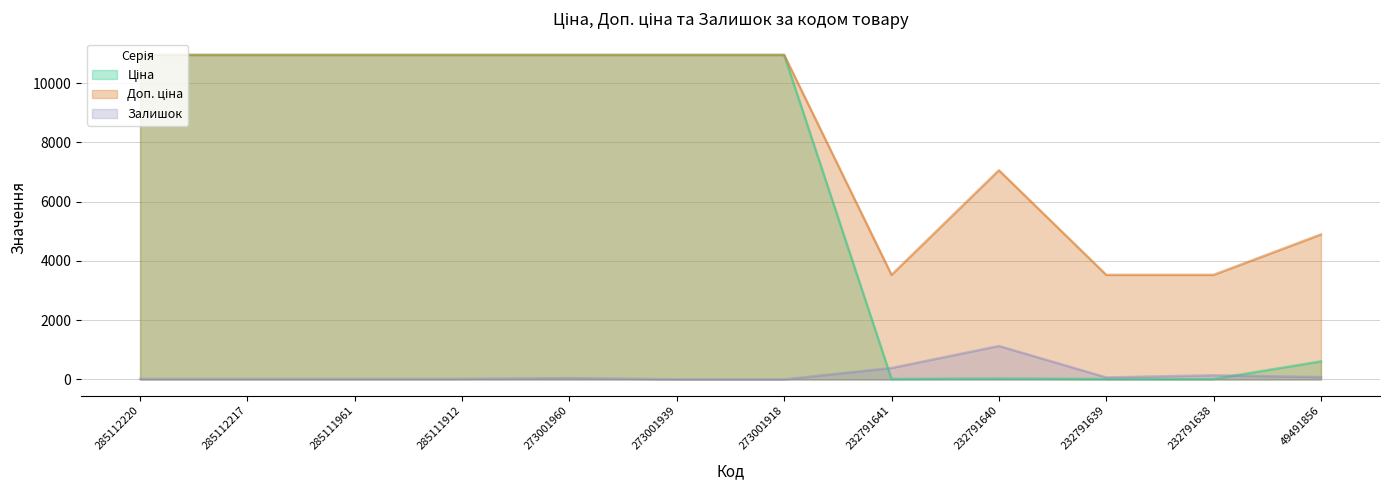

What is the total value across all series at 232791641?

3931.7